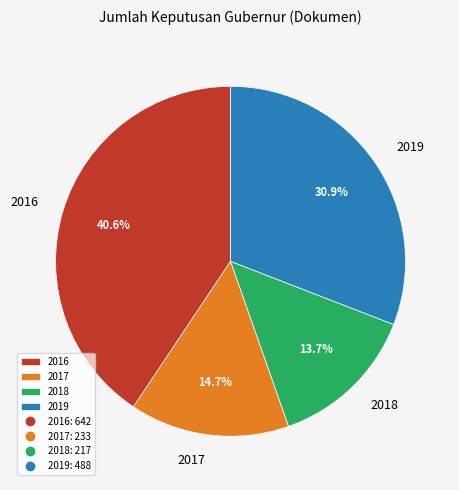

Rank the categories by value from lowest to highest.

2018, 2017, 2019, 2016